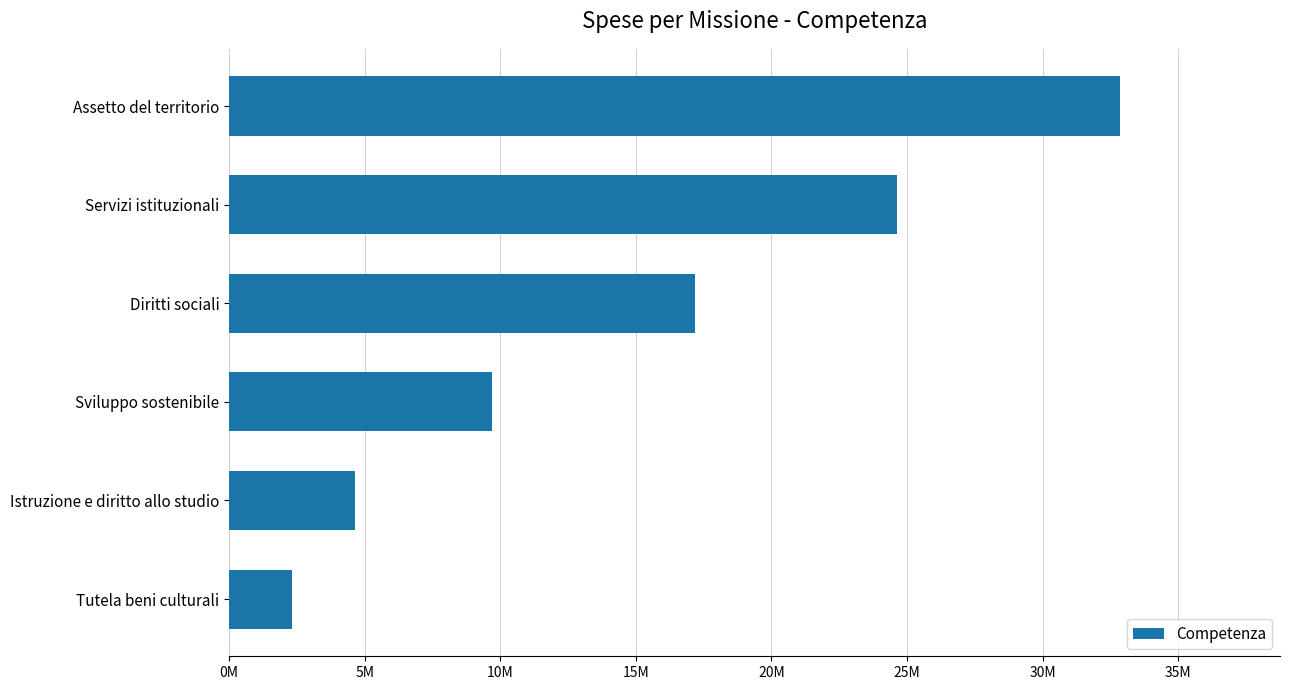

What is the minimum value shown in the chart?

2317898.0